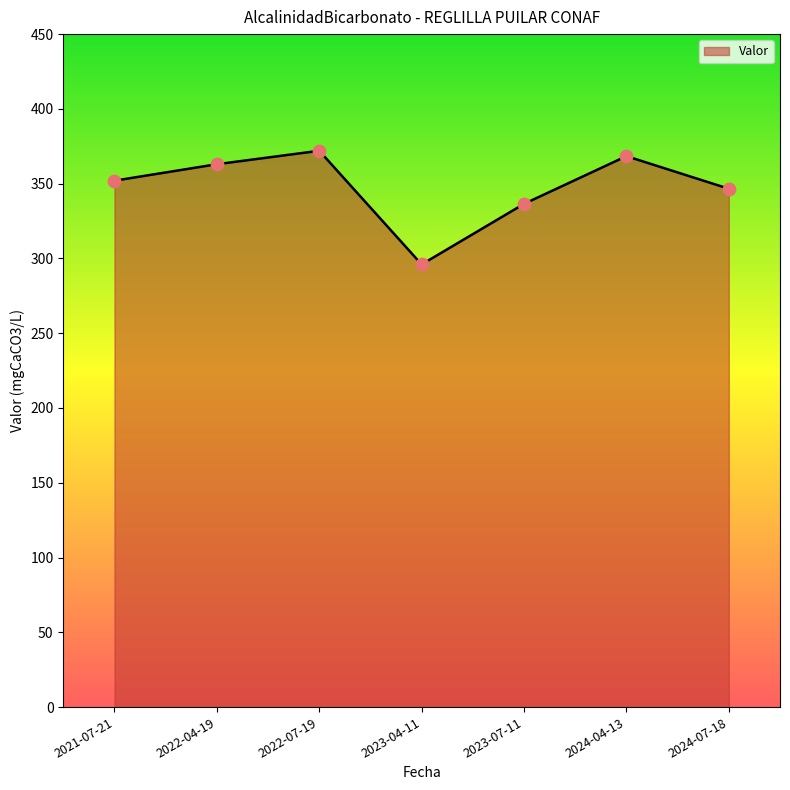

What is the ratio of the value at 2024-07-18 to the value at 2023-04-11?

1.2